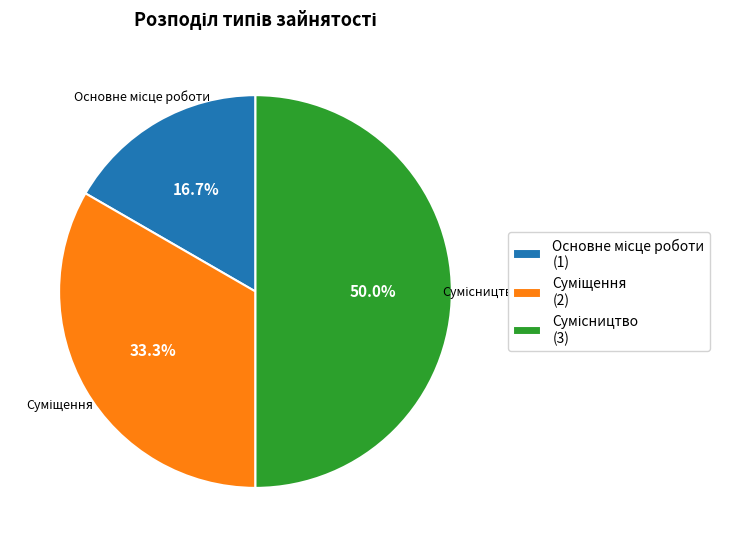

Is there a majority slice in this chart?

No